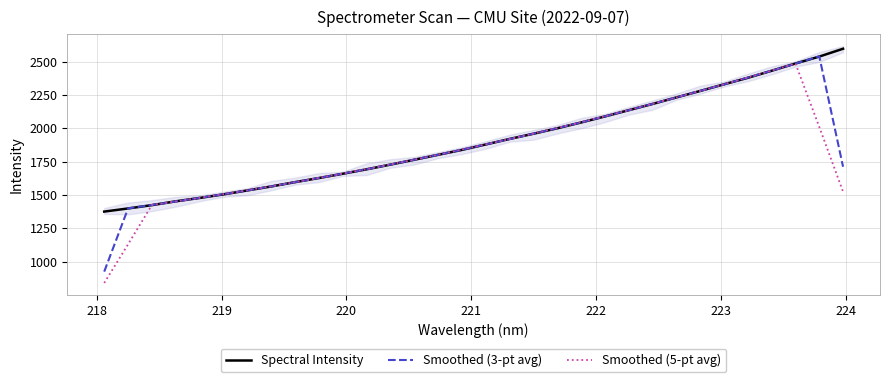

What is the minimum value for Spectral Intensity?

1374.8